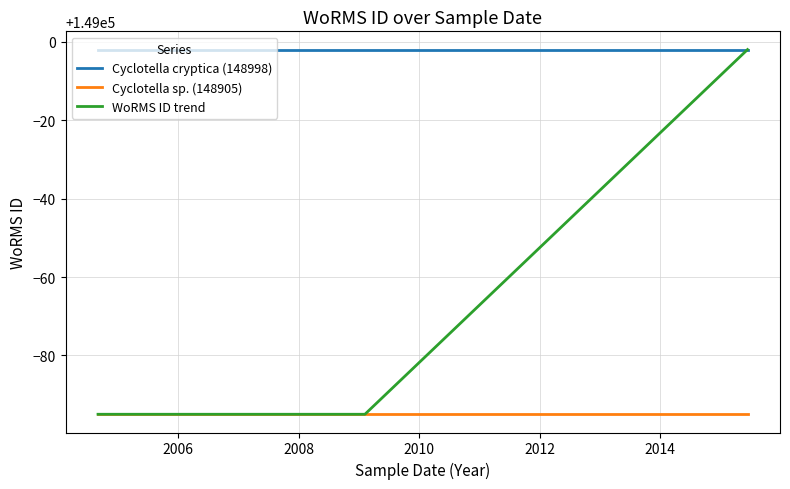

Which series has the largest total across all categories?

Cyclotella cryptica (148998)